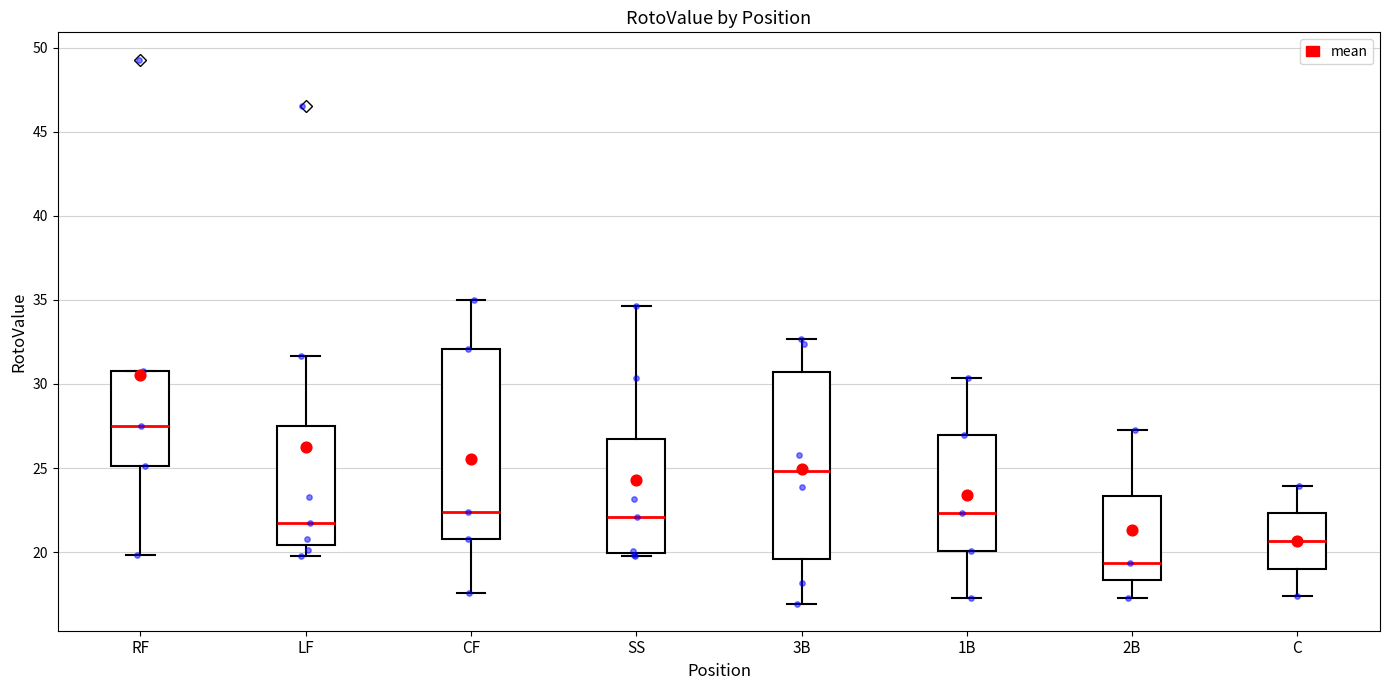

Reading left to right, read every box against the y-axis: the position of its median line, the range the box covers, and the ends of its whiskers. The values are not printed on the chart, so give them approximately, as read against the axis.

RF: median 27.5, box 25.0 to 31.0, whiskers 20.0 to 31.0
LF: median 21.5, box 20.5 to 27.5, whiskers 19.5 to 31.5
CF: median 22.5, box 21.0 to 32.0, whiskers 17.5 to 35.0
SS: median 22.0, box 20.0 to 26.5, whiskers 19.5 to 34.5
3B: median 25.0, box 19.5 to 30.5, whiskers 17.0 to 32.5
1B: median 22.5, box 20.0 to 27.0, whiskers 17.5 to 30.5
2B: median 19.5, box 18.5 to 23.5, whiskers 17.5 to 27.5
C: median 20.5, box 19.0 to 22.5, whiskers 17.5 to 24.0